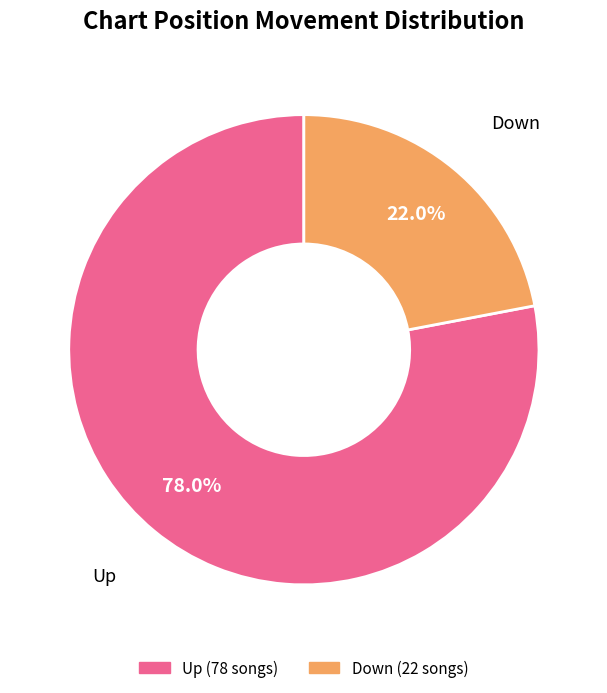

Rank the categories by value from lowest to highest.

down, up